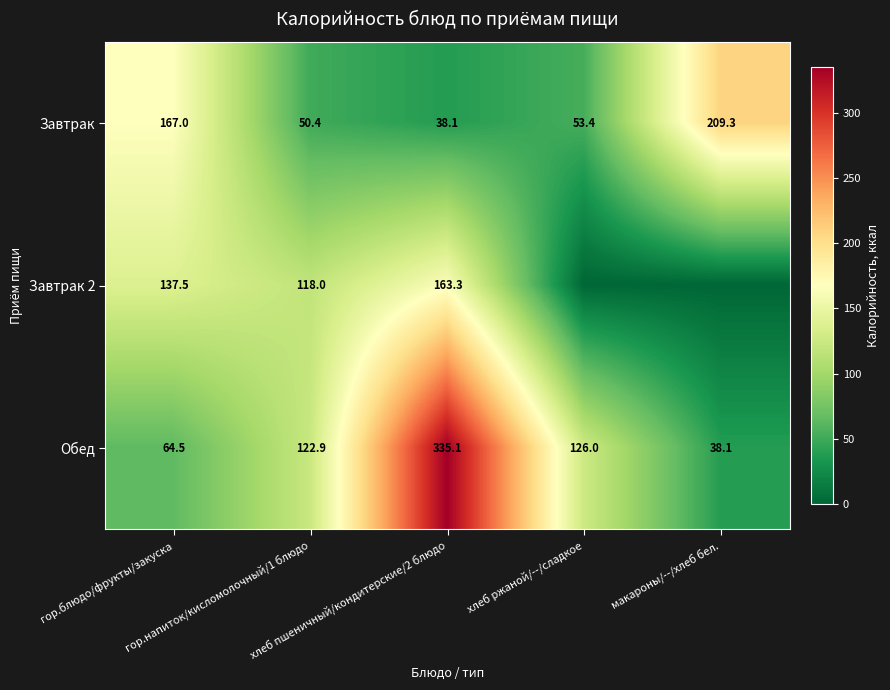

What is the highest value of the Обед series?

335.1